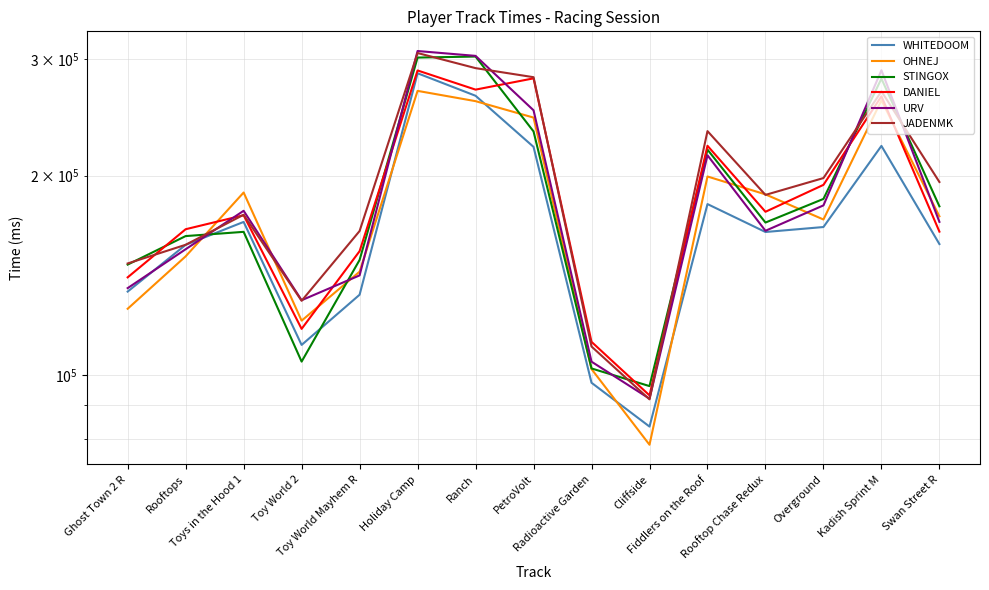

How many interior local peaks does the WHITEDOOM series have?

4